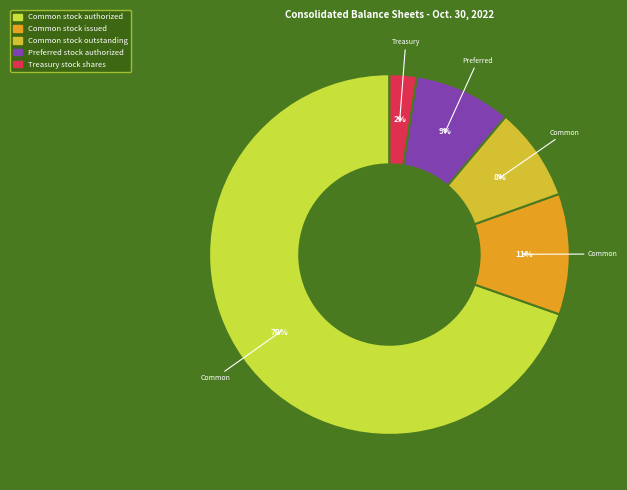

How many segments does this pie chart have?

5